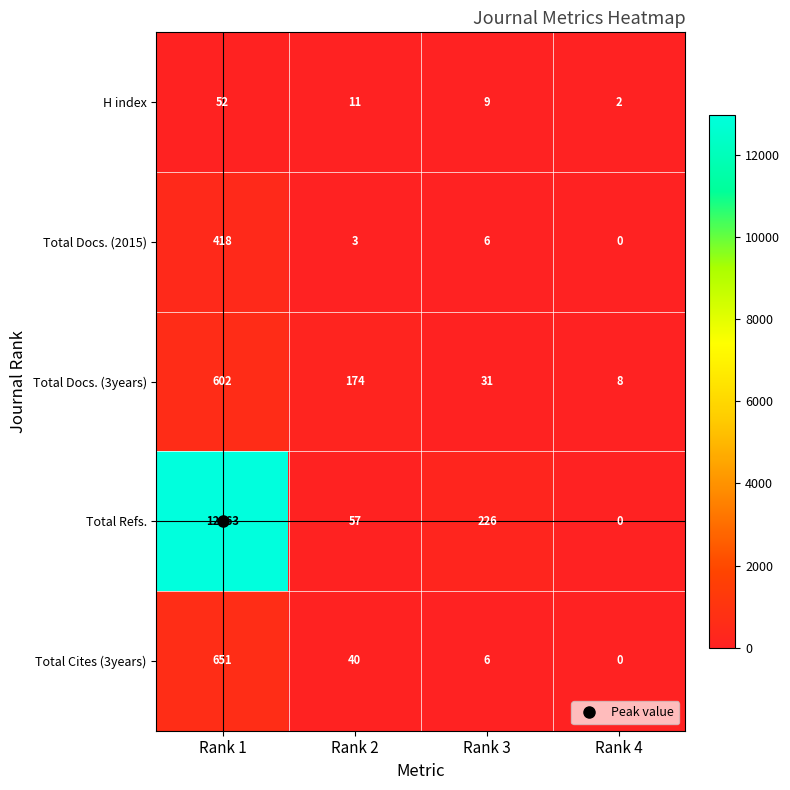

List the series in order of their peak value, lowest first.

H index, Total Docs. (2015), Total Docs. (3years), Total Cites (3years), Total Refs.